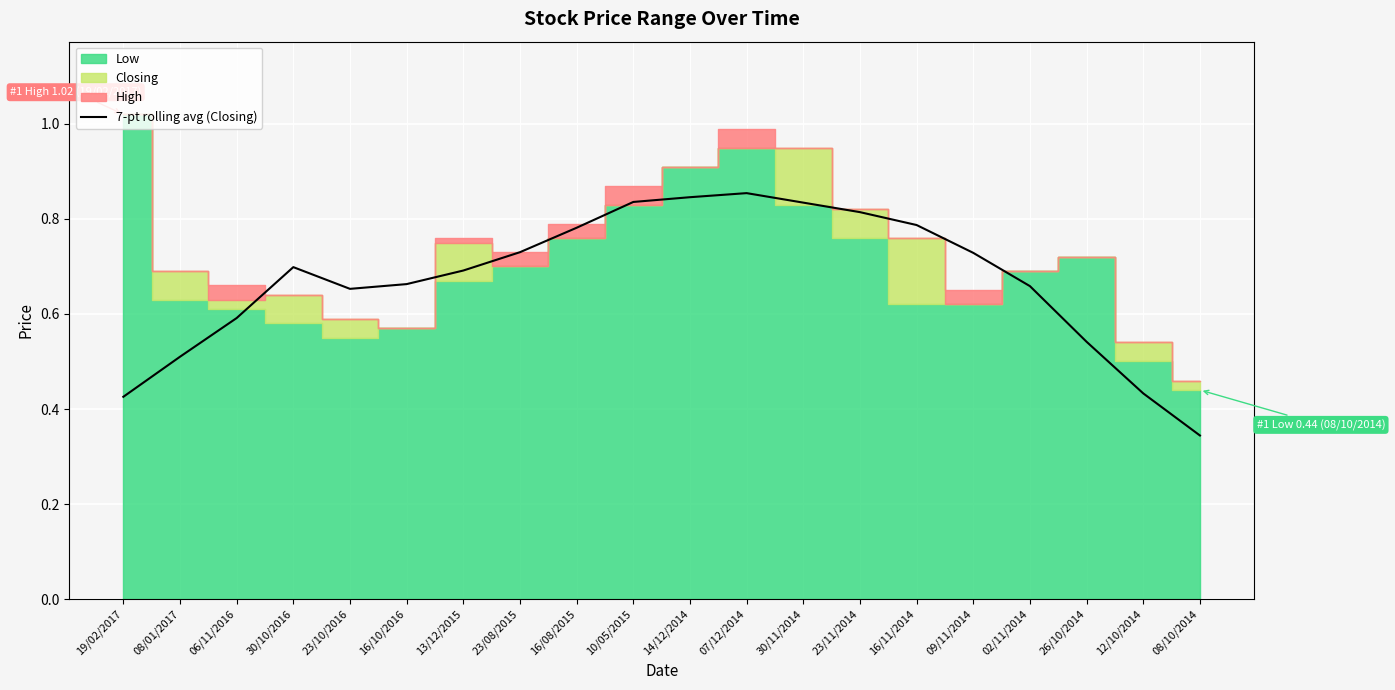

What is the label of the 5th point from the right?

09/11/2014